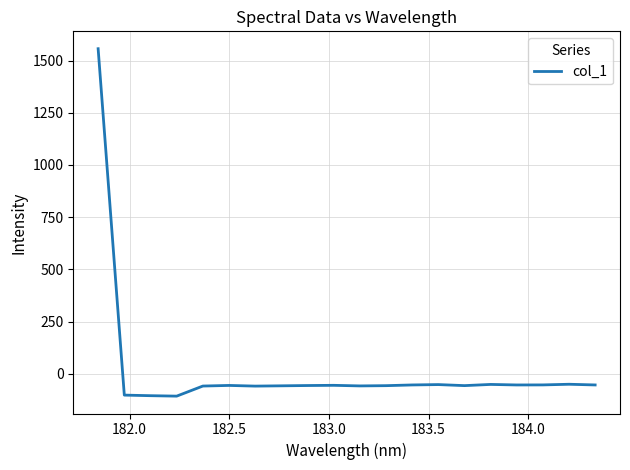

What is the maximum value shown in the chart?

1556.6